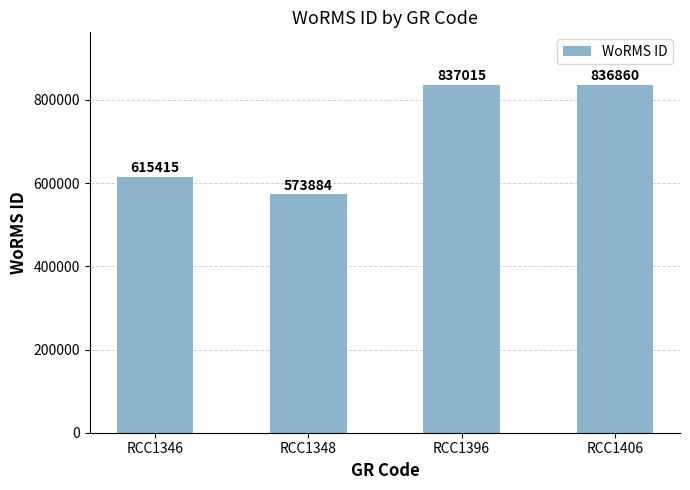

Reading left to right, list all the values displayed in this chart.

RCC1346=615415	RCC1348=573884	RCC1396=837015	RCC1406=836860